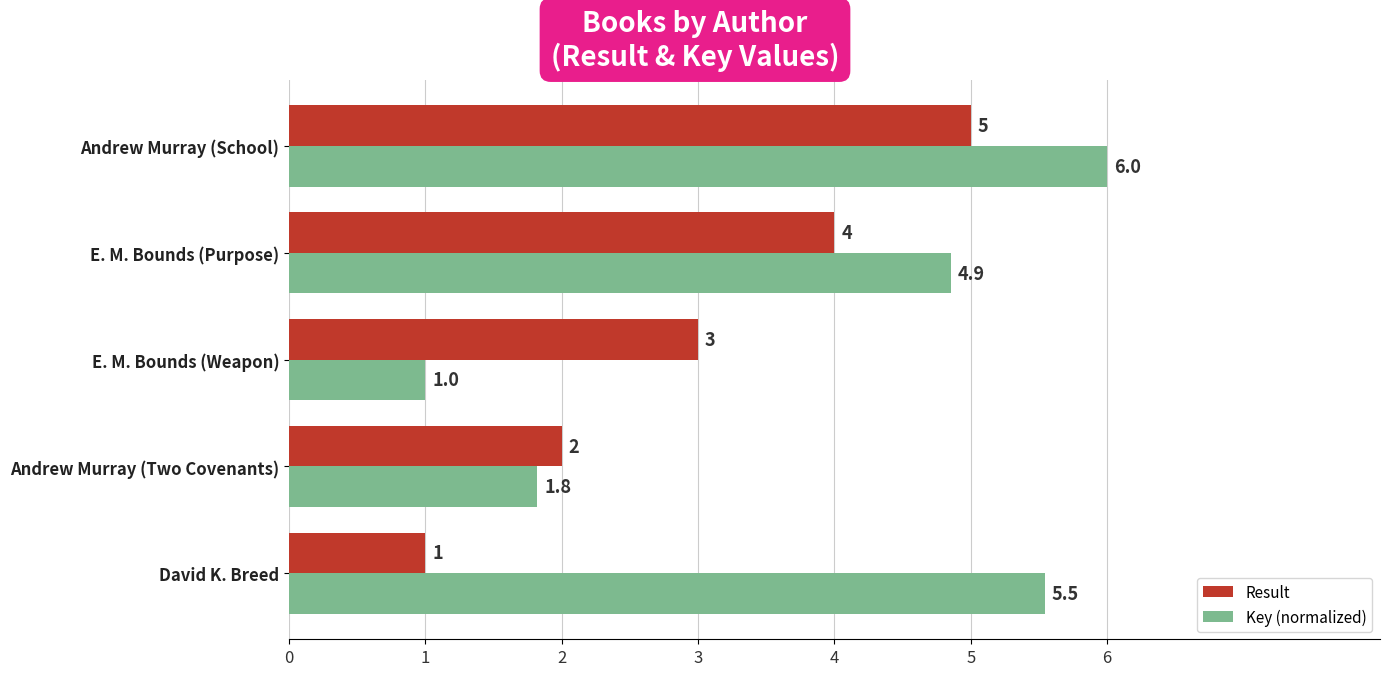

What is the sum of all Result values?

15.0